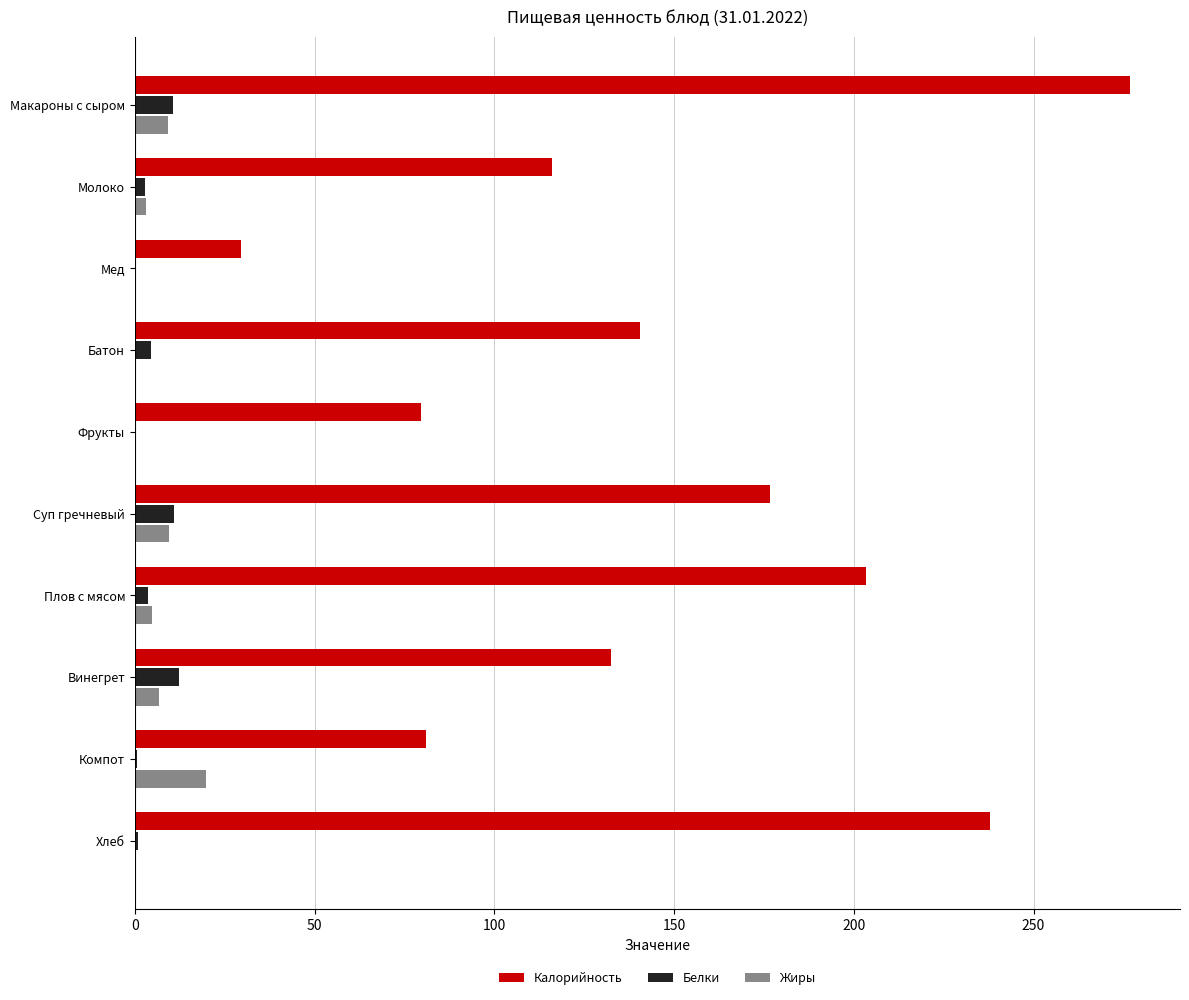

True or false: Жиры has a value of -12.5 at Фрукты.

False